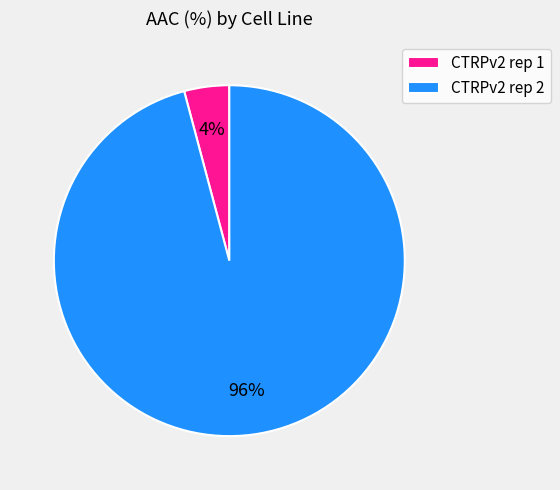

To the nearest percent, what is the difference between the CTRPv2 rep 1 and CTRPv2 rep 2 slice percentages?

92%